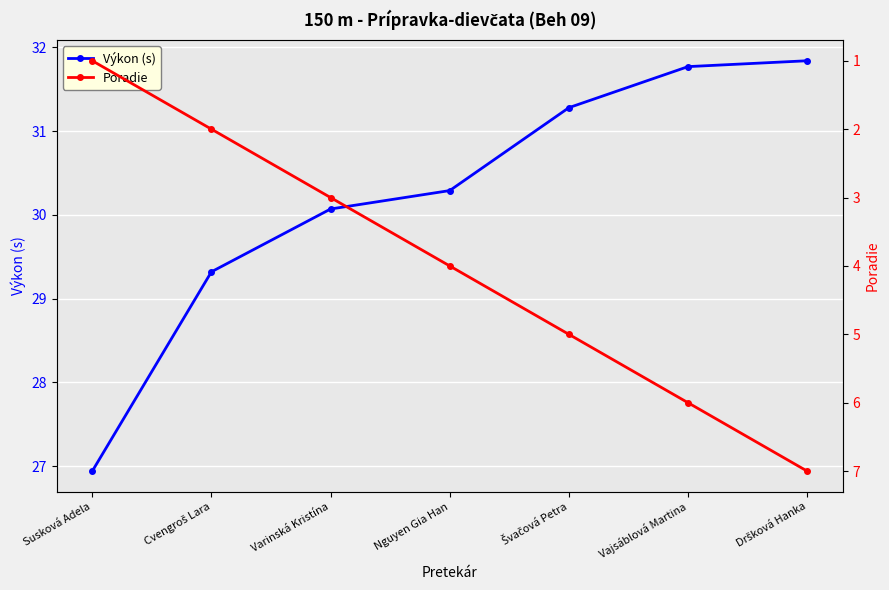

Count the number of categories in the chart.

7